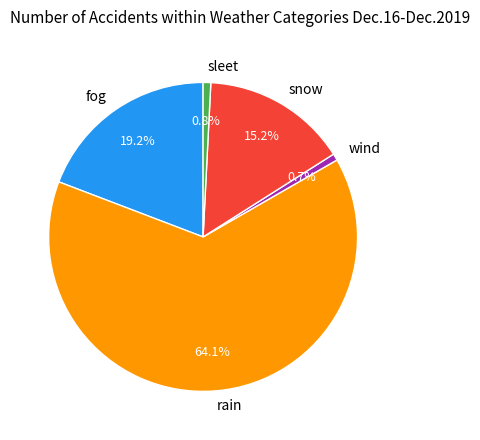

Combined, what portion of the pie is rain and wind?

64.8%